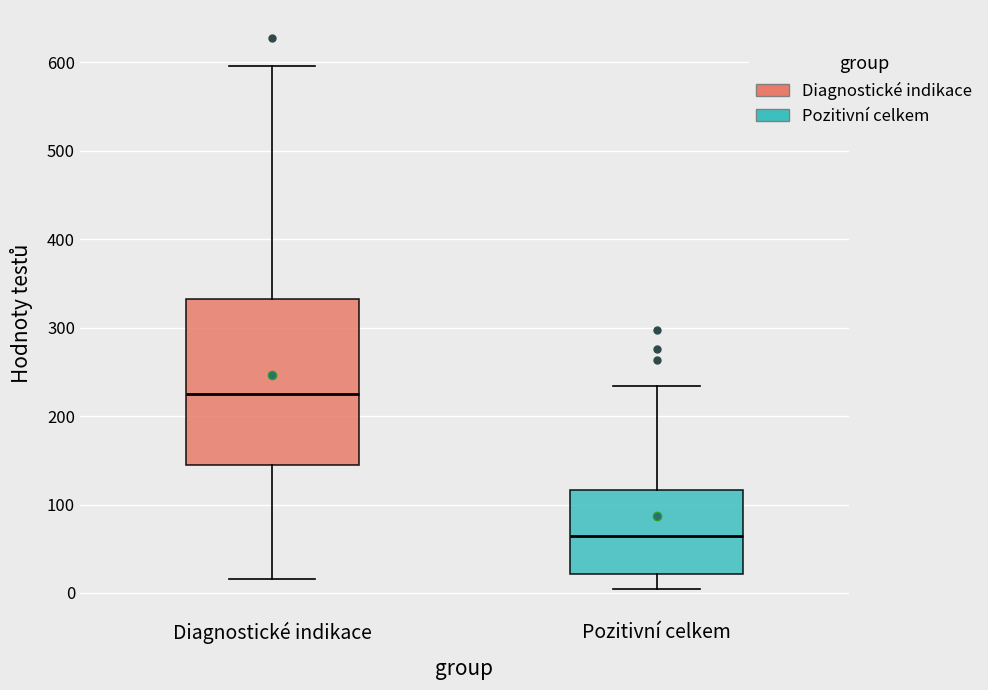

Reading left to right, transcribe this box plot: for each box, give where its median line is, the range the box spans, and where its two whiskers end, as read against the y-axis. The values are not printed on the chart, so give them approximately, as read against the axis.

Diagnostické indikace: median 230, box 150 to 330, whiskers 20 to 600
Pozitivní celkem: median 60, box 20 to 120, whiskers 0 to 230